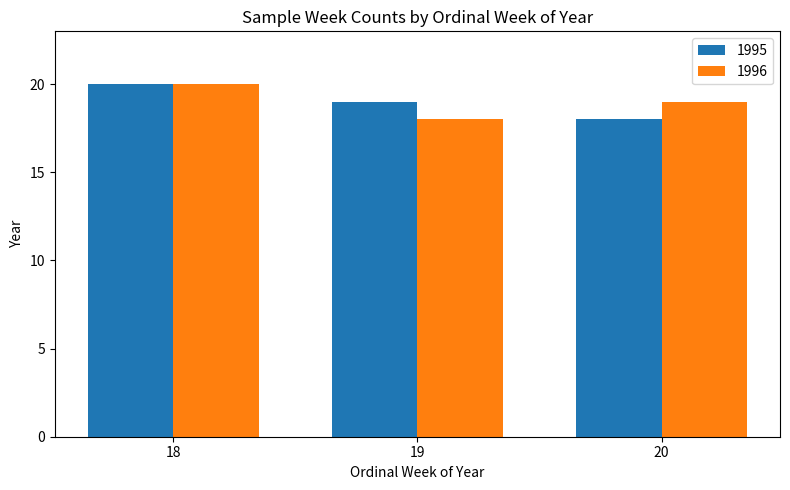

What is the lowest value of the 1996 series?

18